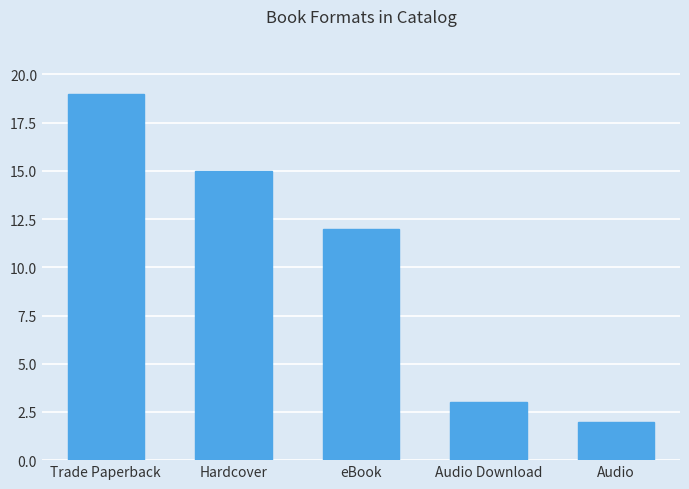

What is the ratio of the value at eBook to the value at Audio?

6.0